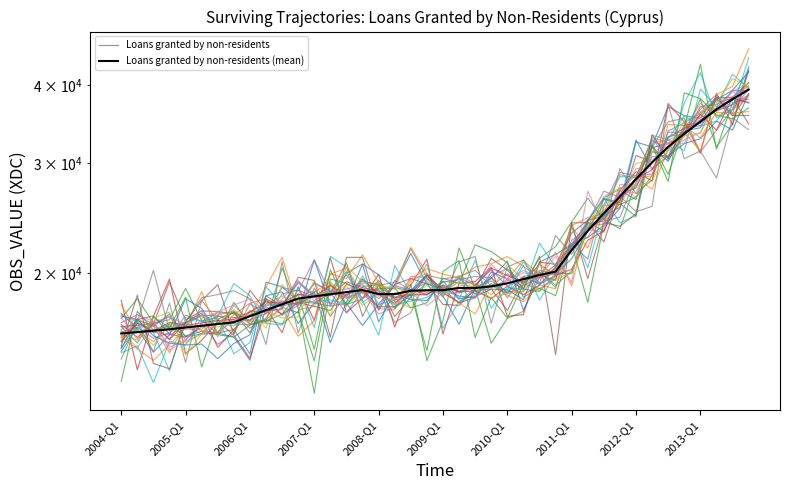

Where do Loans granted by non-residents and Loans granted by non-residents (mean) first cross each other?

2004-Q1 and 2005-Q1